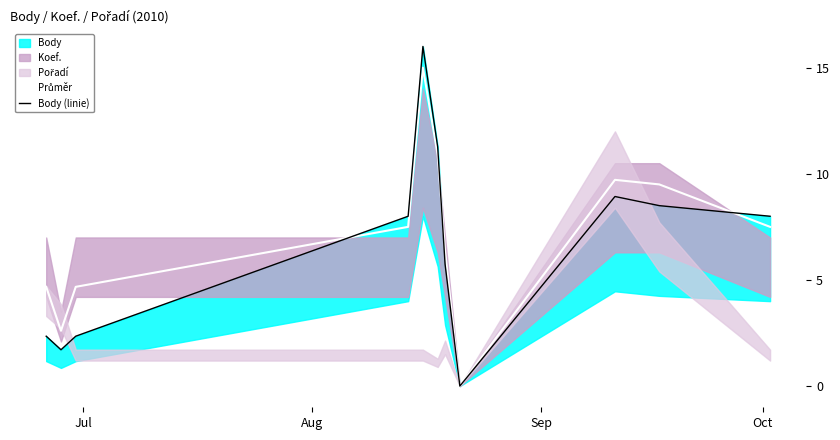

How many intersections are there between Průměr and Body (linie)?

3